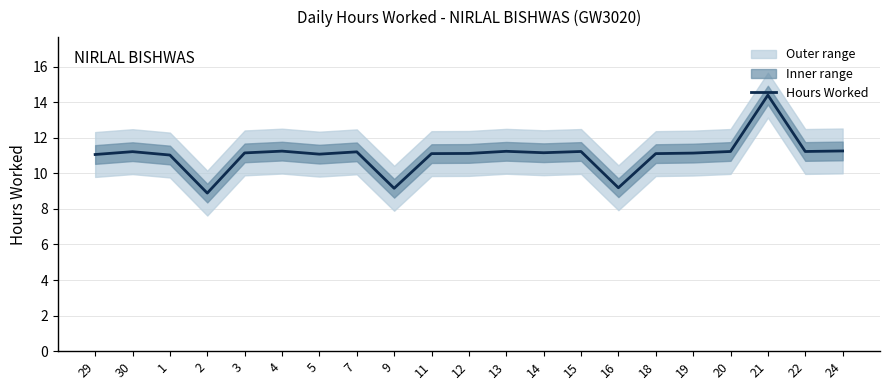

How many data points are less than 11?

3